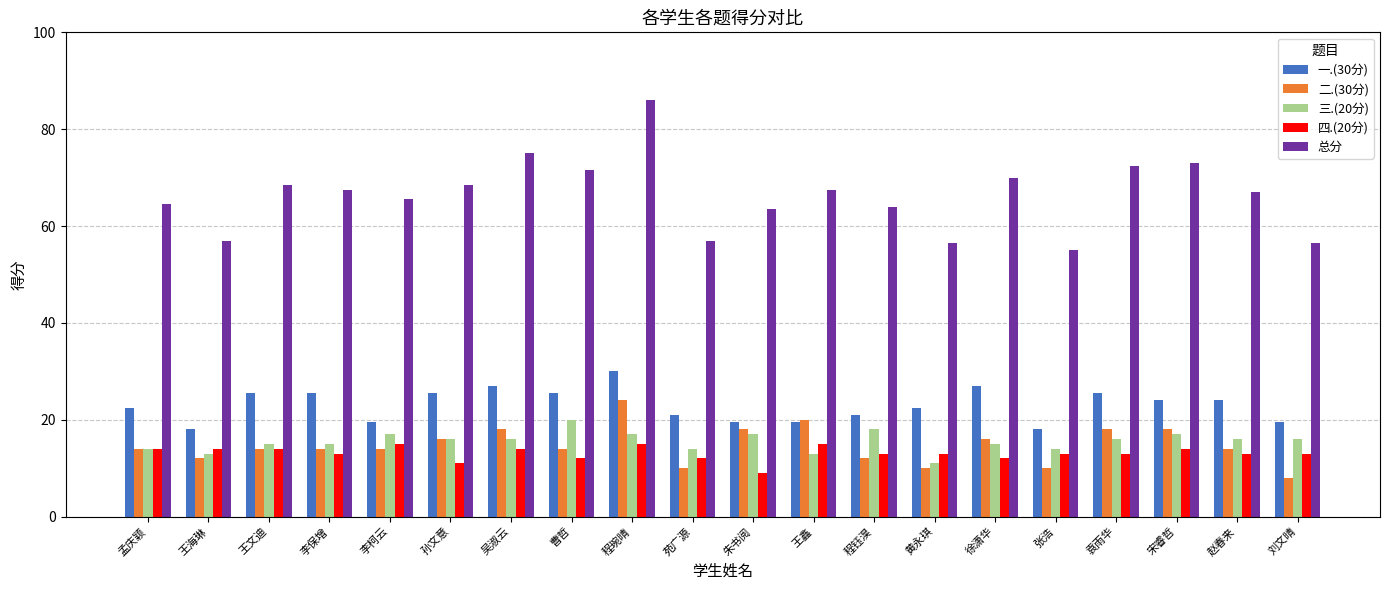

Does the chart contain any negative values?

No